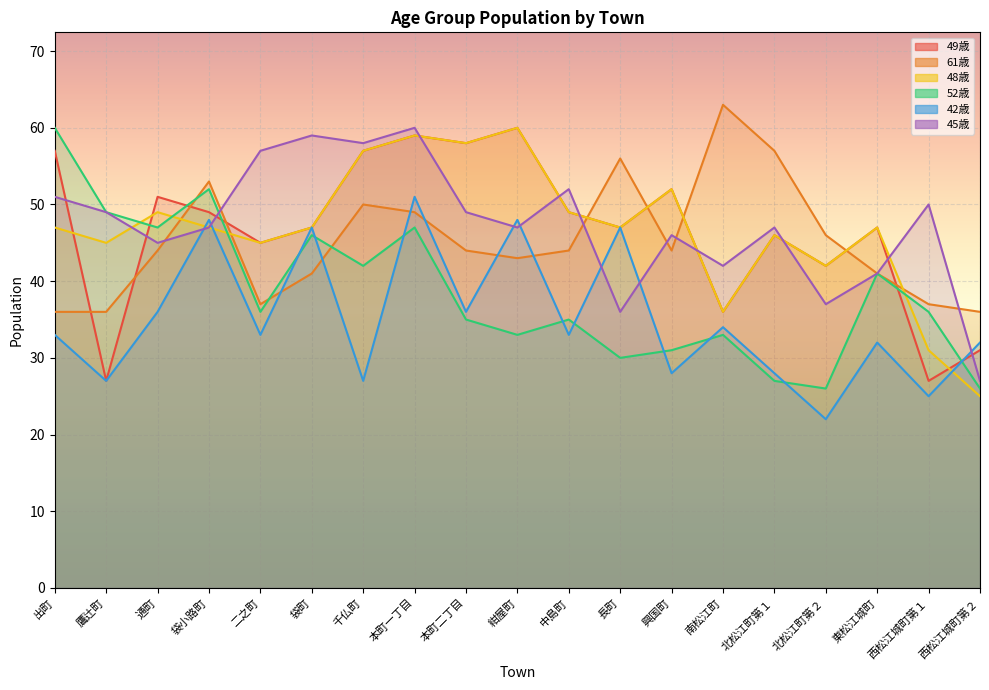

Reading left to right, transcribe all the data shown in this chart.

49歳: 57	27	51	49	45	47	57	59	58	60	49	47	52	36	46	42	47	27	31
61歳: 36	36	44	53	37	41	50	49	44	43	44	56	44	63	57	46	41	37	36
48歳: 47	45	49	47	45	47	57	59	58	60	49	47	52	36	46	42	47	31	25
52歳: 60	49	47	52	36	46	42	47	35	33	35	30	31	33	27	26	41	36	26
42歳: 33	27	36	48	33	47	27	51	36	48	33	47	28	34	28	22	32	25	32
45歳: 51	49	45	47	57	59	58	60	49	47	52	36	46	42	47	37	41	50	27